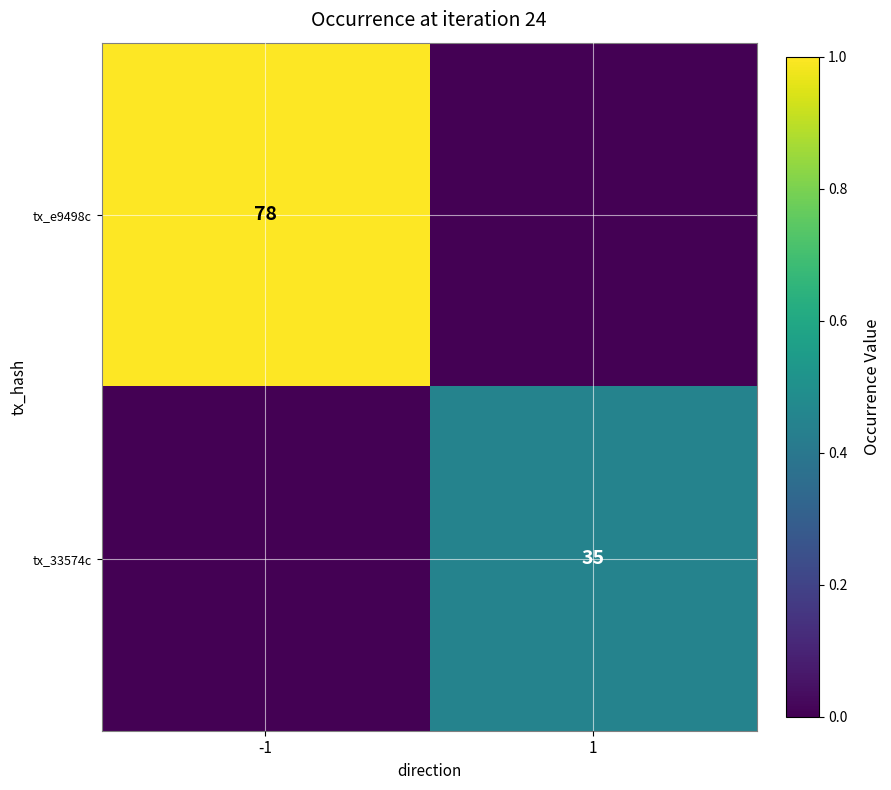

Is it true that tx_e9498c equals 41 at -1?

False